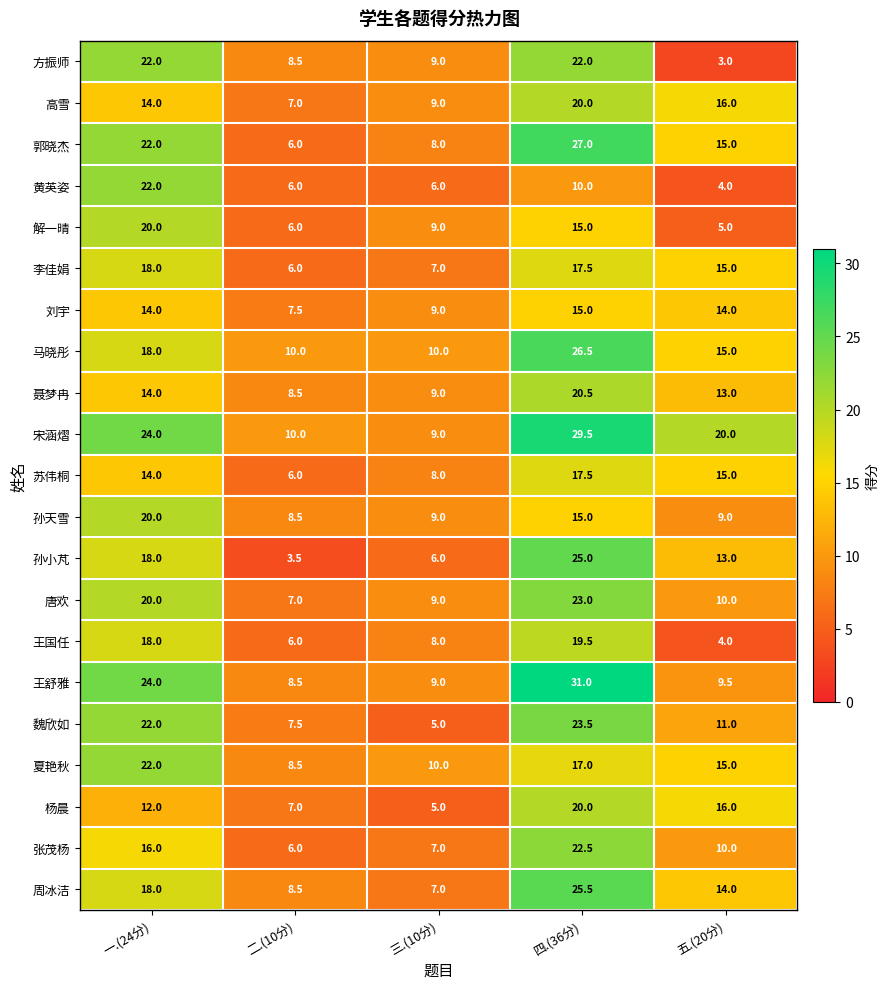

The value of 张茂杨 at 五.(20分) is 10.0. True or false?

True